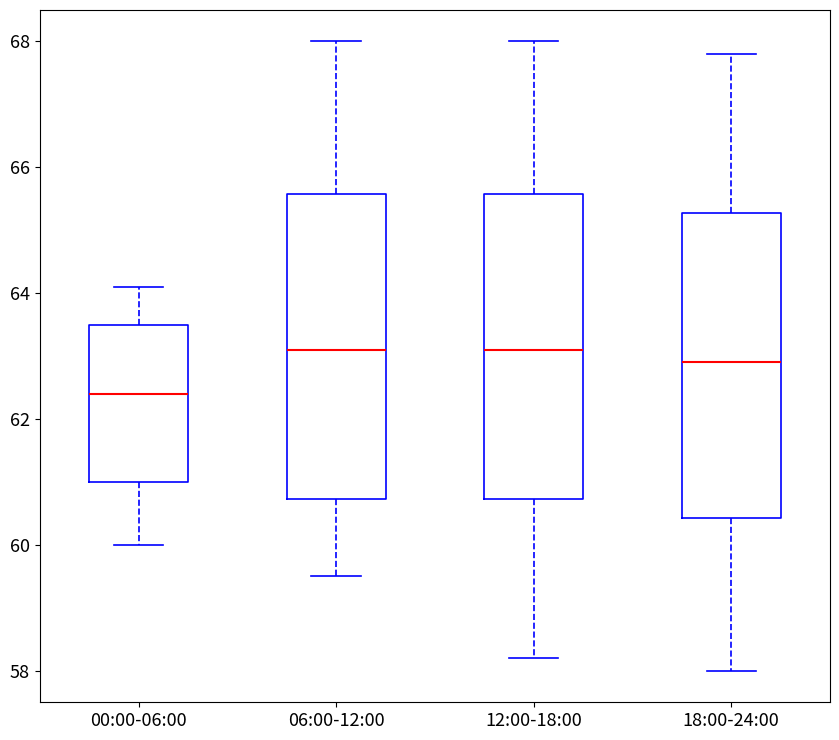

Which box has the lowest median line?

00:00-06:00